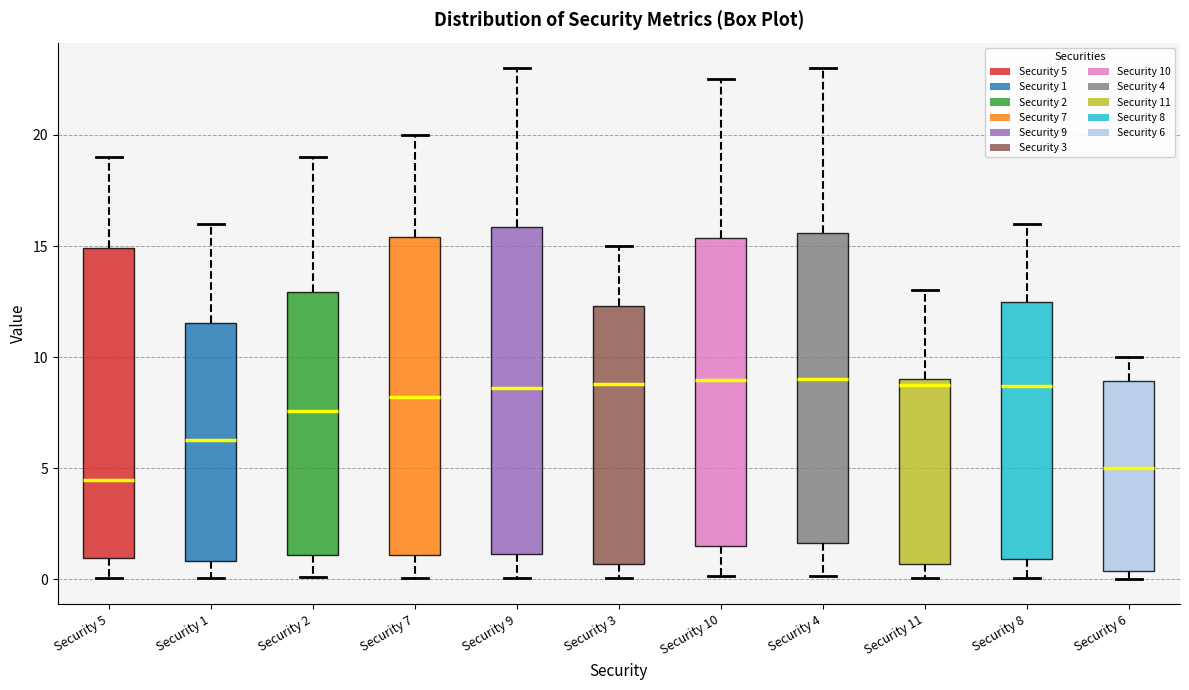

Where does the median line of the box for Security 8 sit on the y-axis? The values are not printed on the chart, so give them approximately, as read against the axis.

8.5